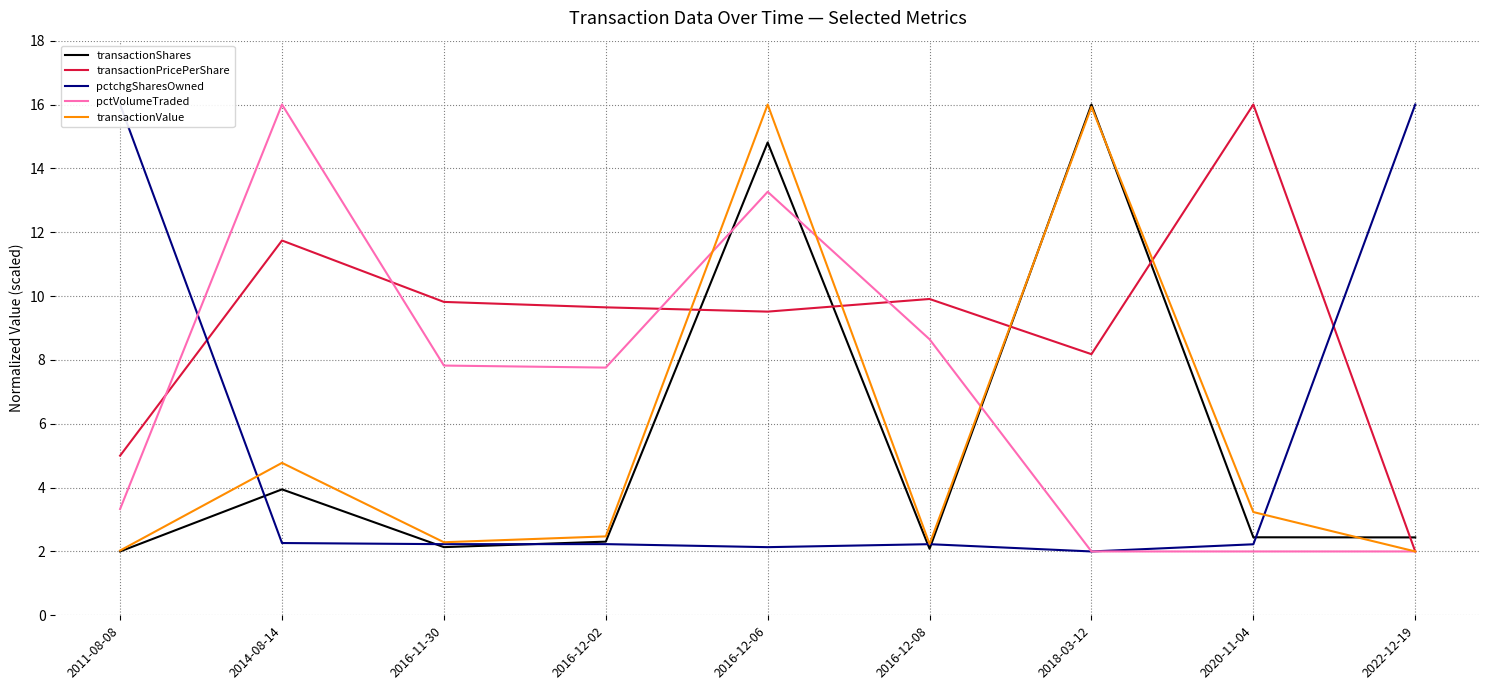

At which category is the sum across all series the highest?

2016-12-06